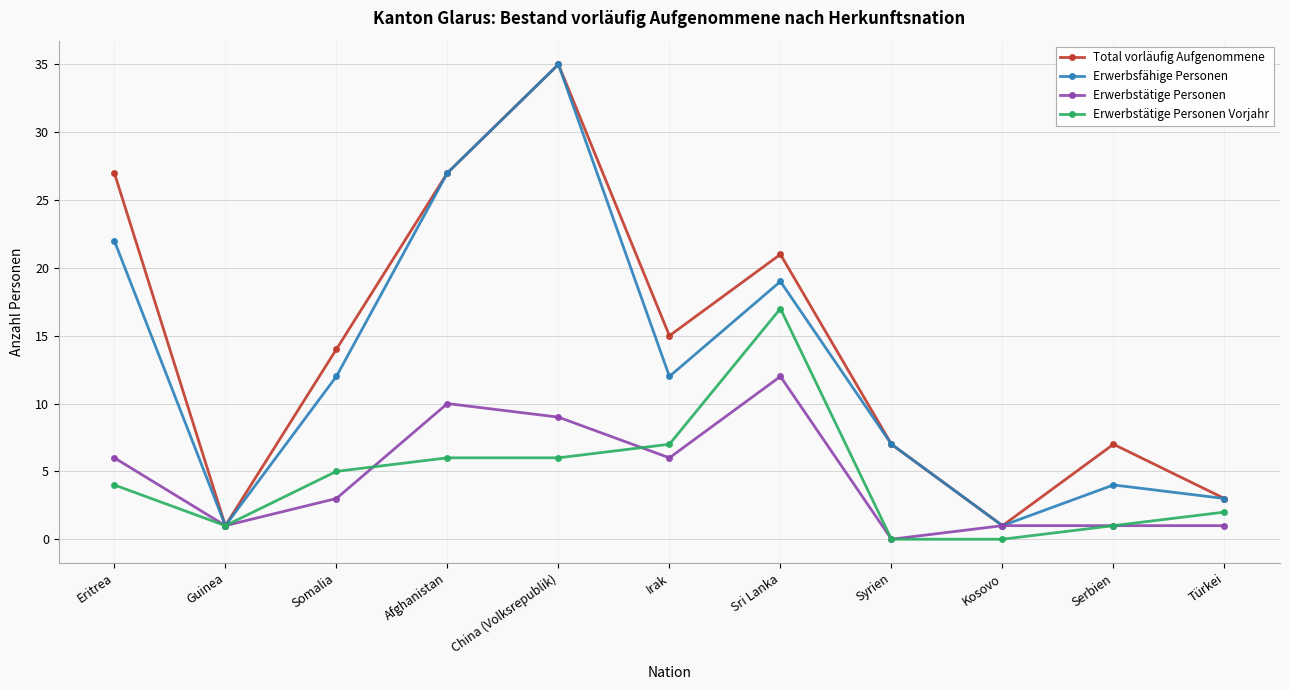

At Eritrea, list the series in order from smallest to largest.

Erwerbstätige Personen Vorjahr, Erwerbstätige Personen, Erwerbsfähige Personen, Total vorläufig Aufgenommene